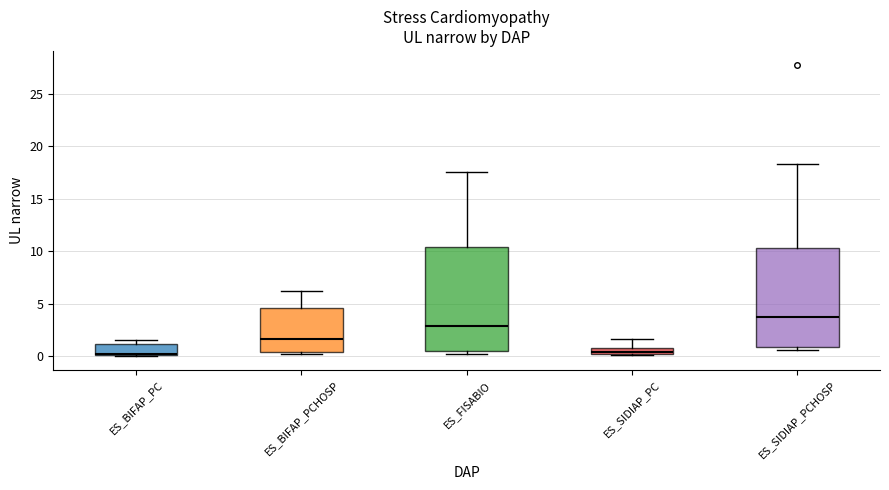

Where does the upper whisker of the box for ES_SIDIAP_PCHOSP end on the y-axis? The values are not printed on the chart, so give them approximately, as read against the axis.

18.5